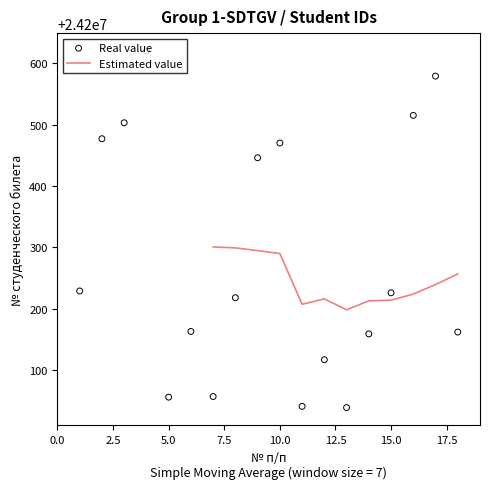

What is the ratio of the value at 6 to the value at 18?

1.0